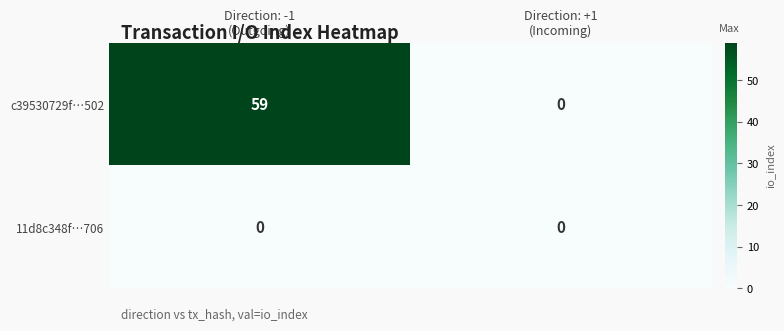

What is the difference between the maximum and minimum values in the c39530729f…502 series?

59